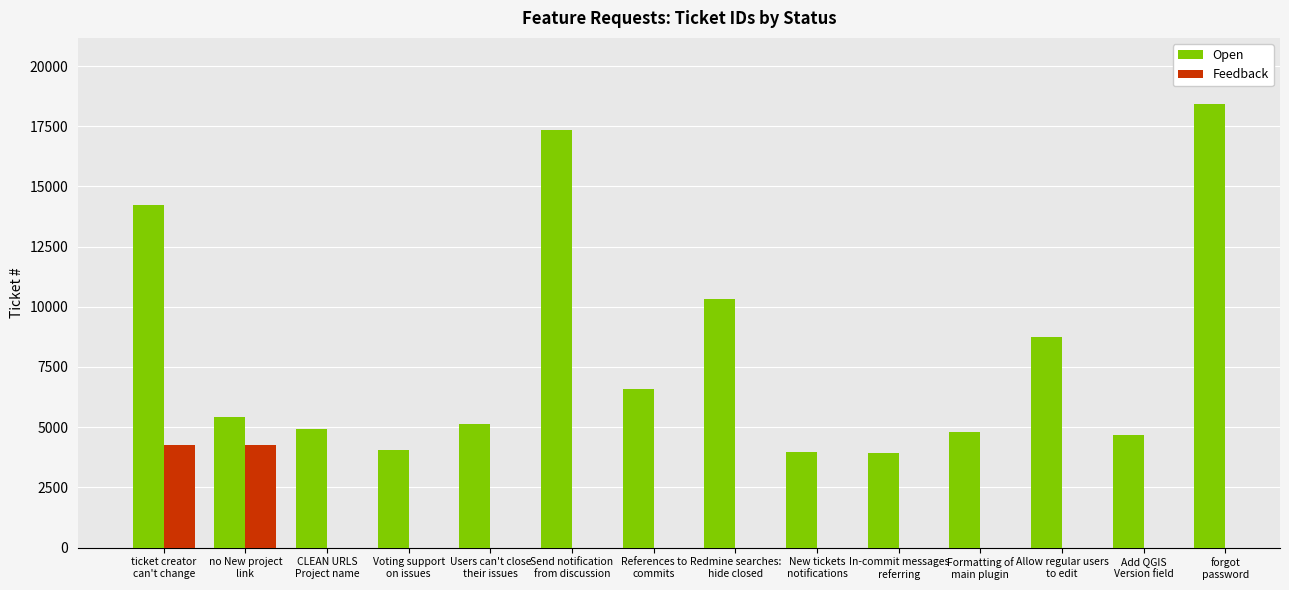

The chart shows a value of 18407 at forgot
password. True or false?

True